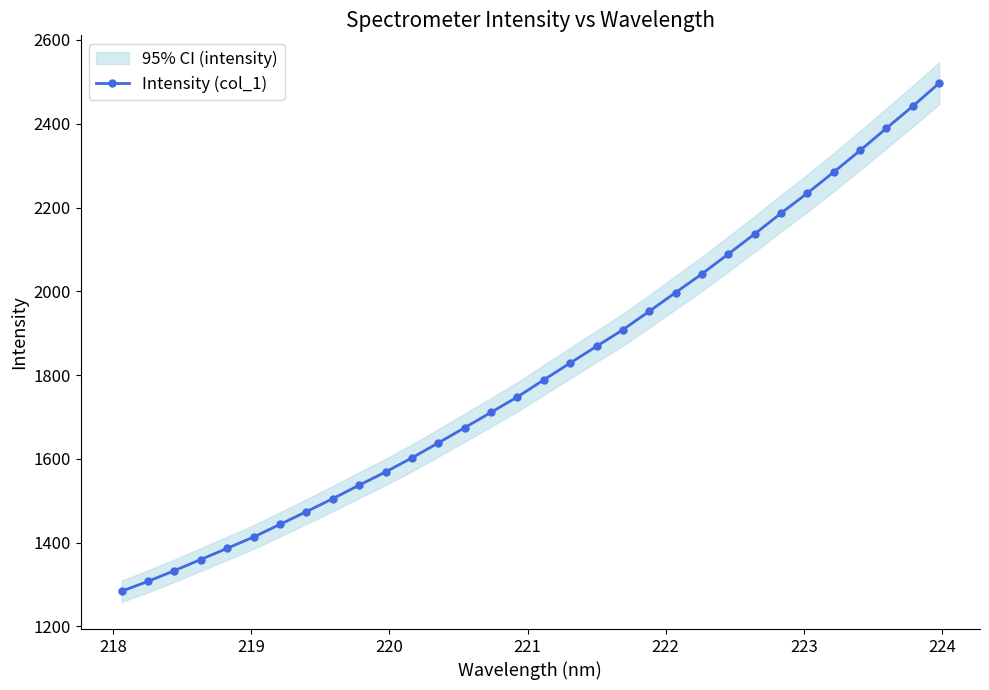

What is the greatest value displayed?

2496.6